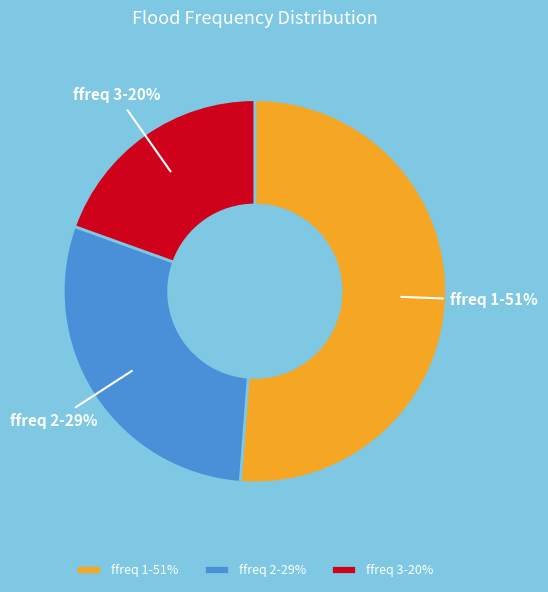

How many segments does this pie chart have?

3